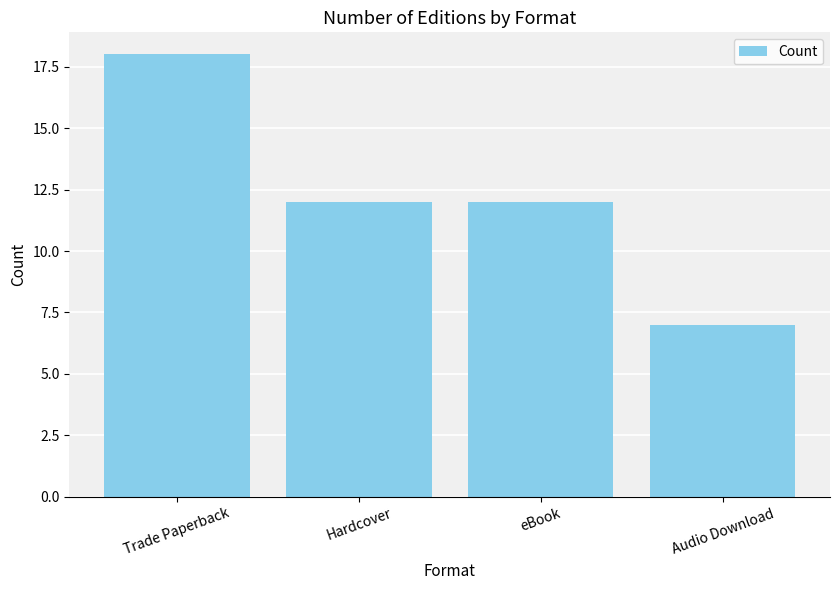

Reading left to right, list all the values displayed in this chart.

18	12	12	7